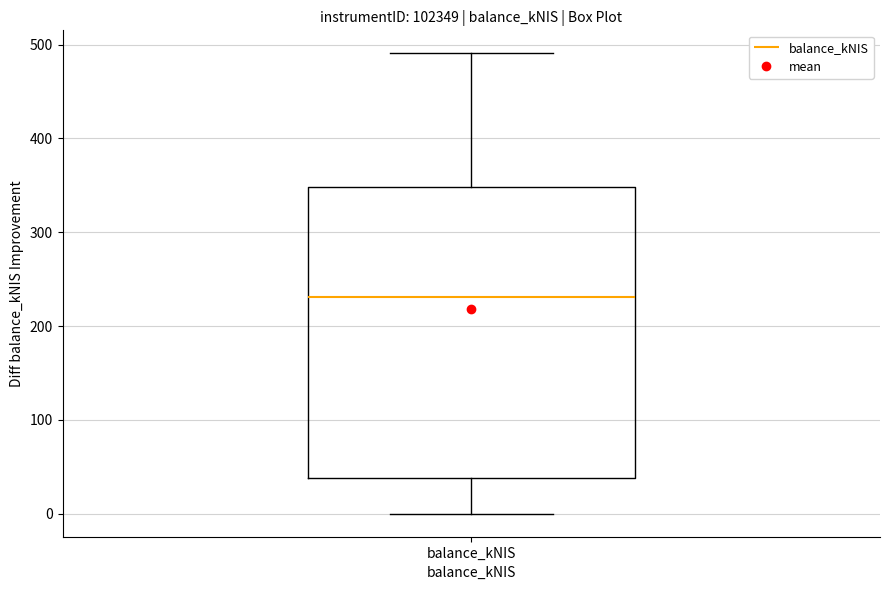

Where is the upper edge of the box for balance_kNIS on the y-axis? The values are not printed on the chart, so give them approximately, as read against the axis.

350